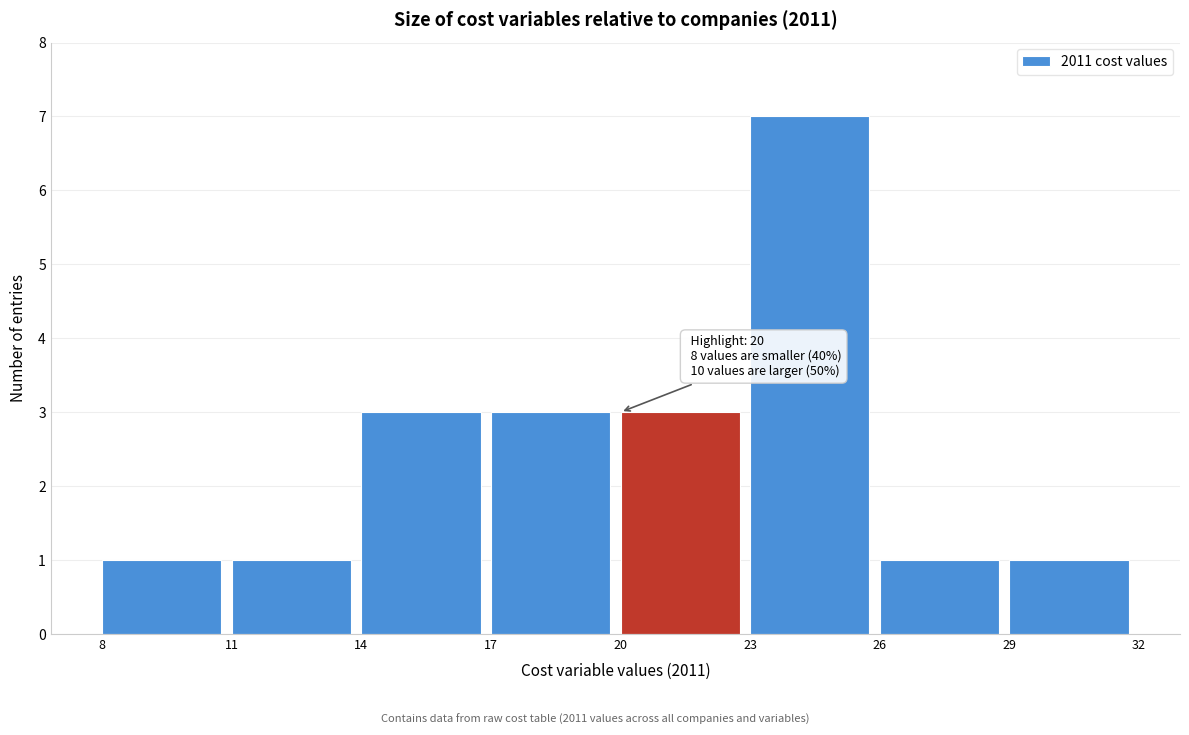

Over which range of the x-axis is the bar tallest?

23 to 26